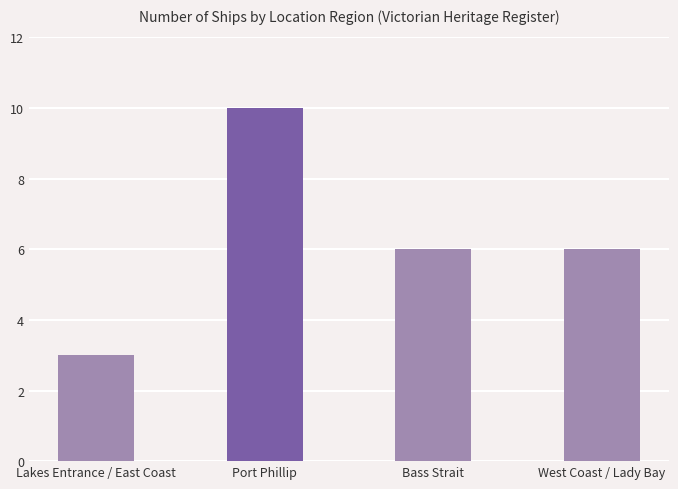

Is it true that the value at Bass Strait is 6?

True